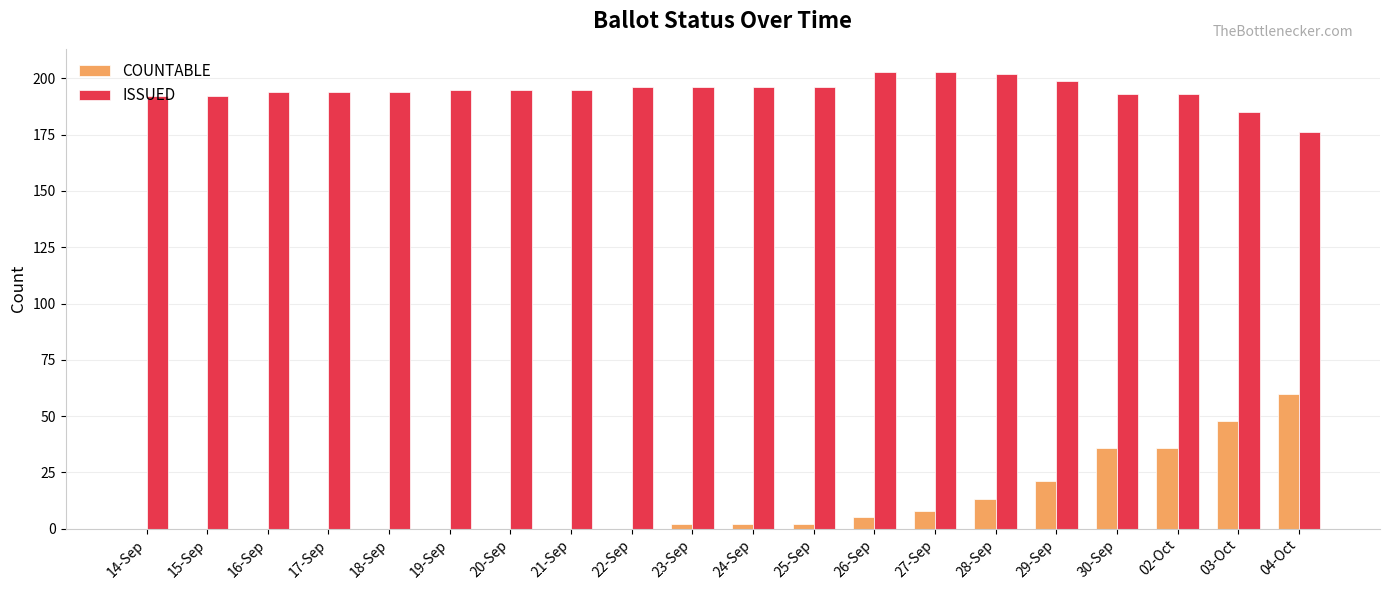

Reading left to right, extract all data points from this chart.

COUNTABLE: 0	0	0	0	0	0	0	0	0	2	2	2	5	8	13	21	36	36	48	60
ISSUED: 192	192	194	194	194	195	195	195	196	196	196	196	203	203	202	199	193	193	185	176